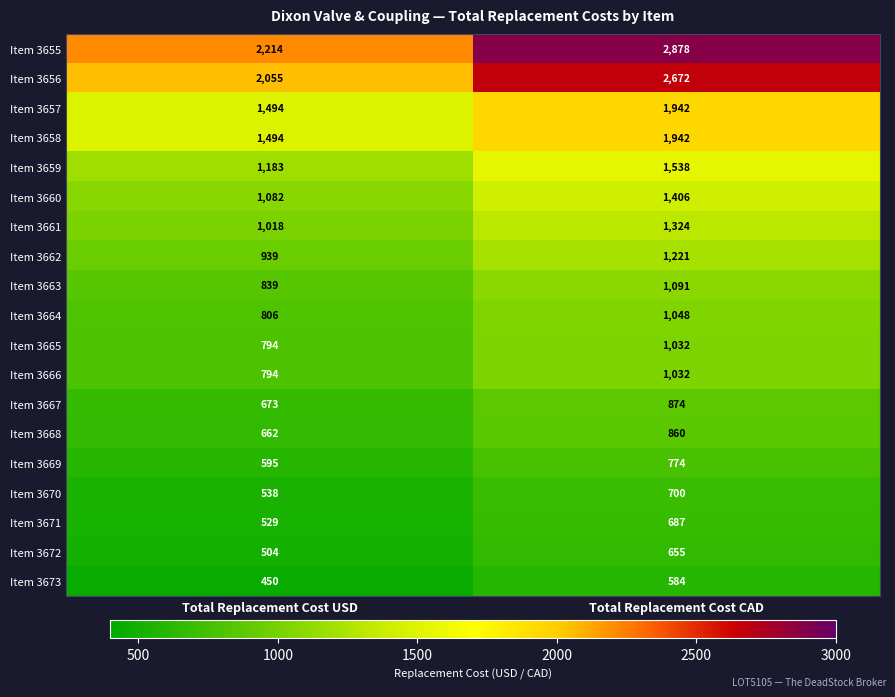

What is the sum of the Item 3655 values at Total Replacement Cost CAD and Total Replacement Cost USD?

5092